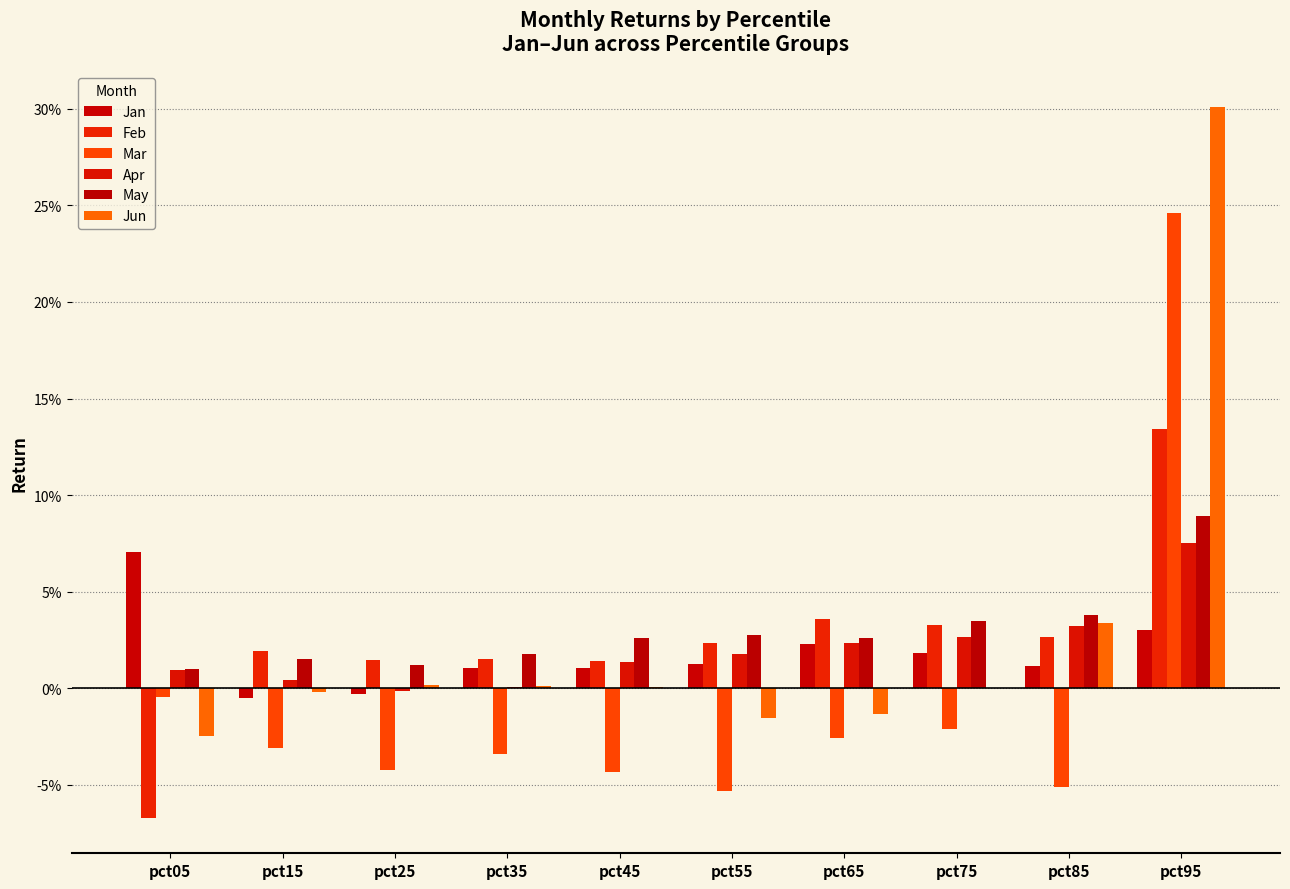

Read the Jun value at pct95.

0.3